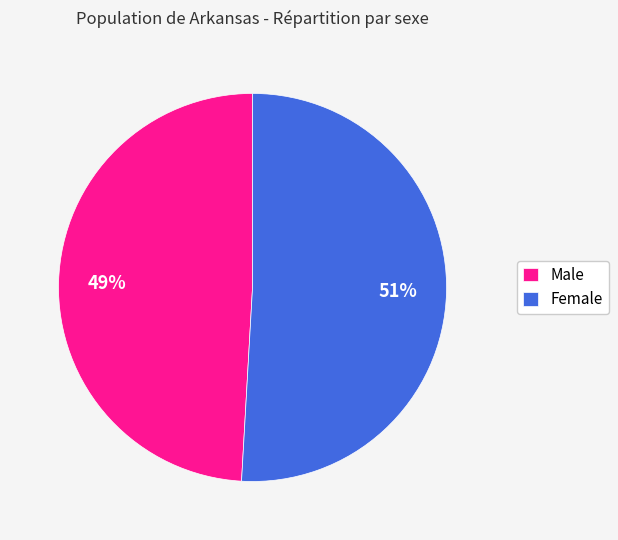

Is it true that Female is 56% of the pie?

False